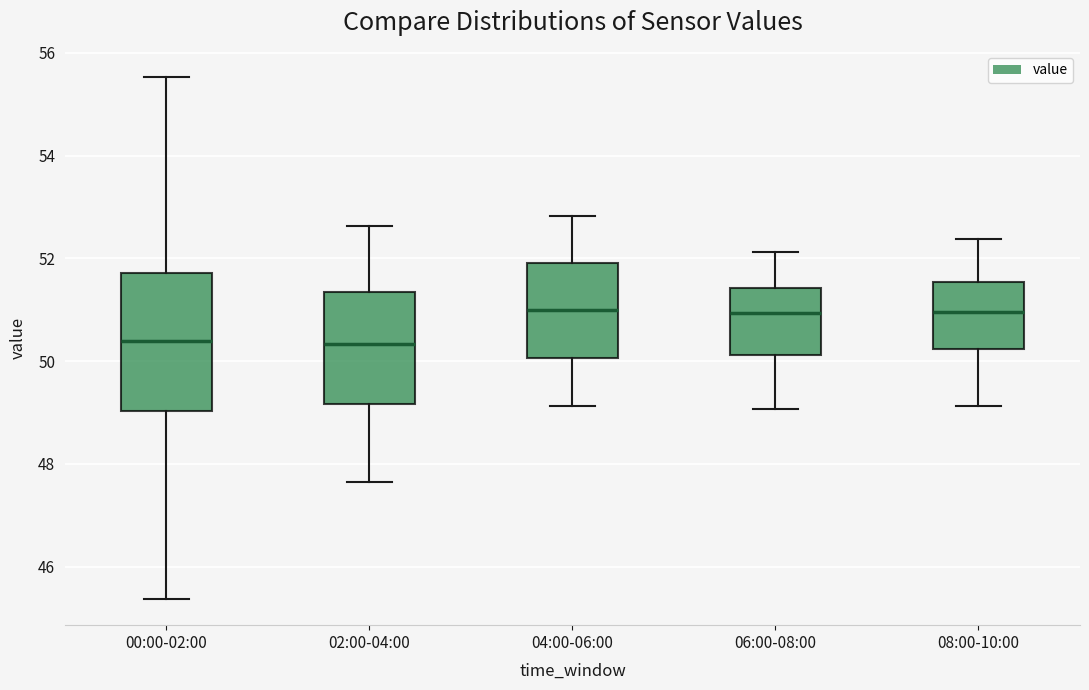

Where is the lower edge of the box for 08:00-10:00 on the y-axis? The values are not printed on the chart, so give them approximately, as read against the axis.

50.2